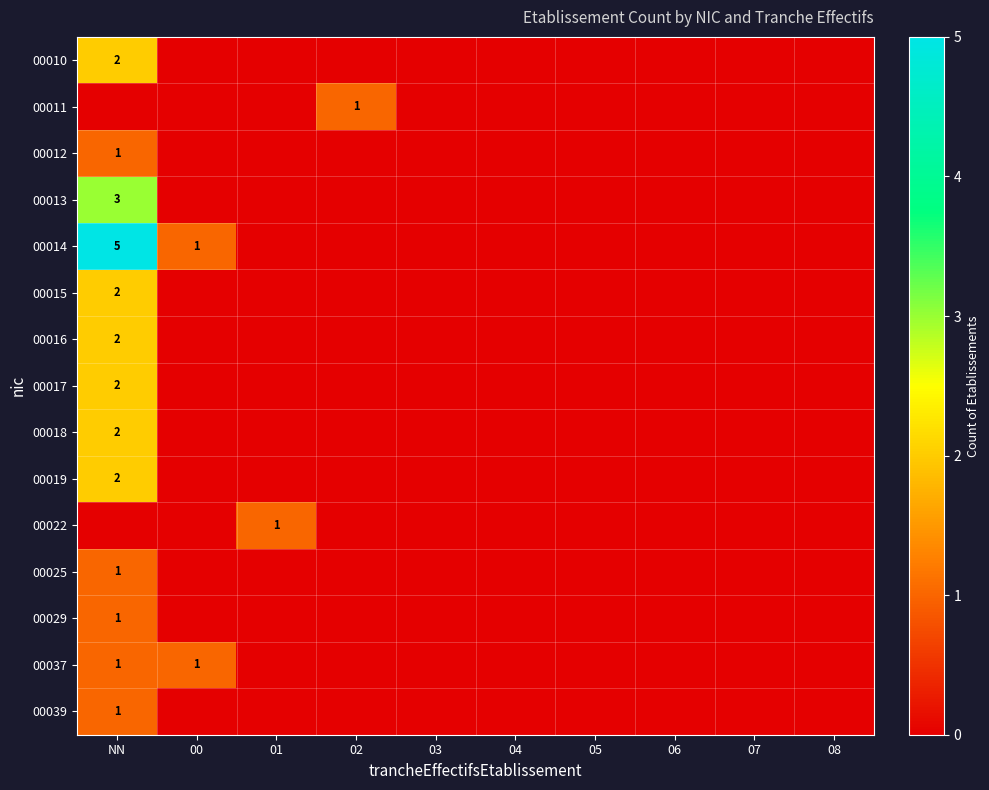

The 00029 series shows 1 at NN. True or false?

True